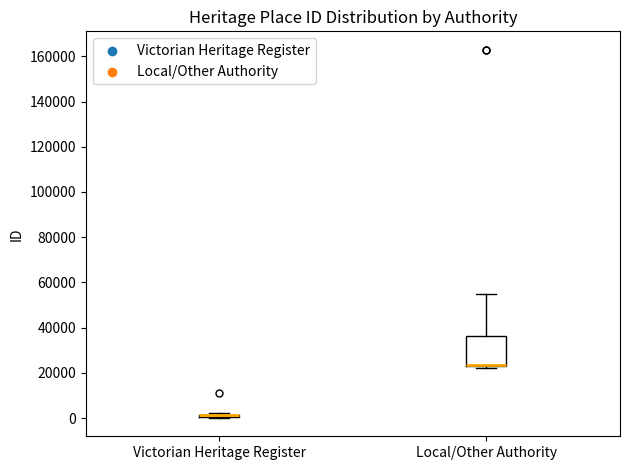

Where is the lower edge of the box for Local/Other Authority on the y-axis? The values are not printed on the chart, so give them approximately, as read against the axis.

24000